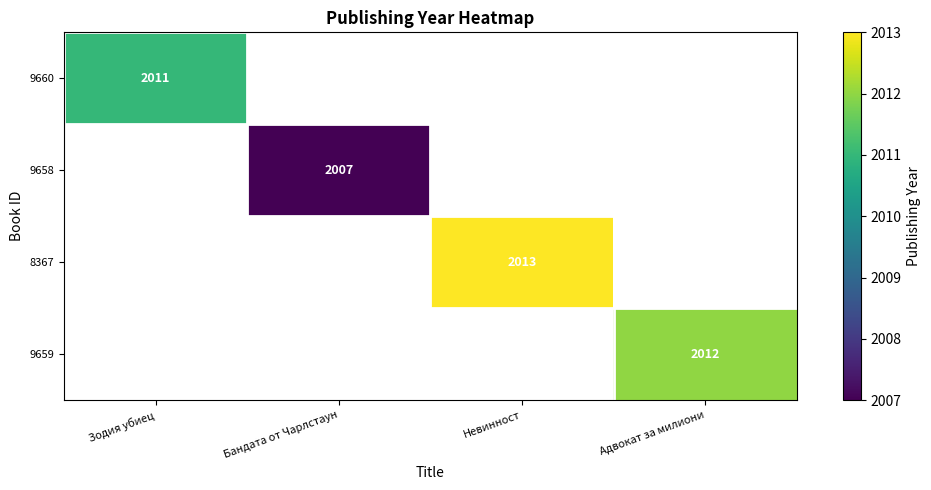

The value of 8367 at Невинност is 2013. True or false?

True